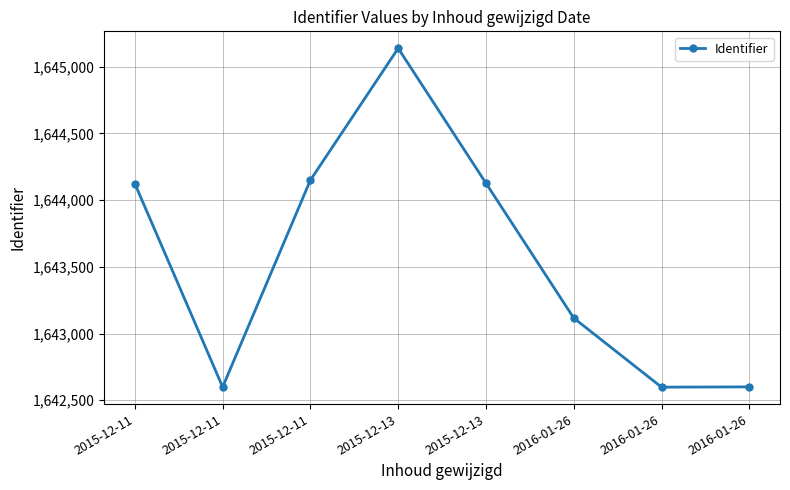

Is it true that the value at 2016-01-26 is 1642600?

True